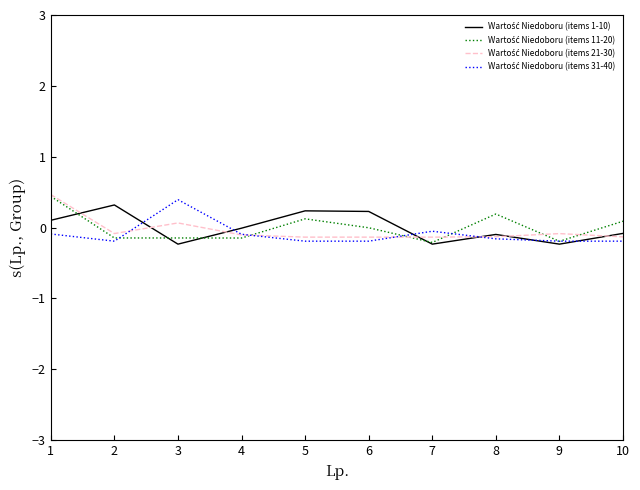

What is the greatest value displayed?

0.5